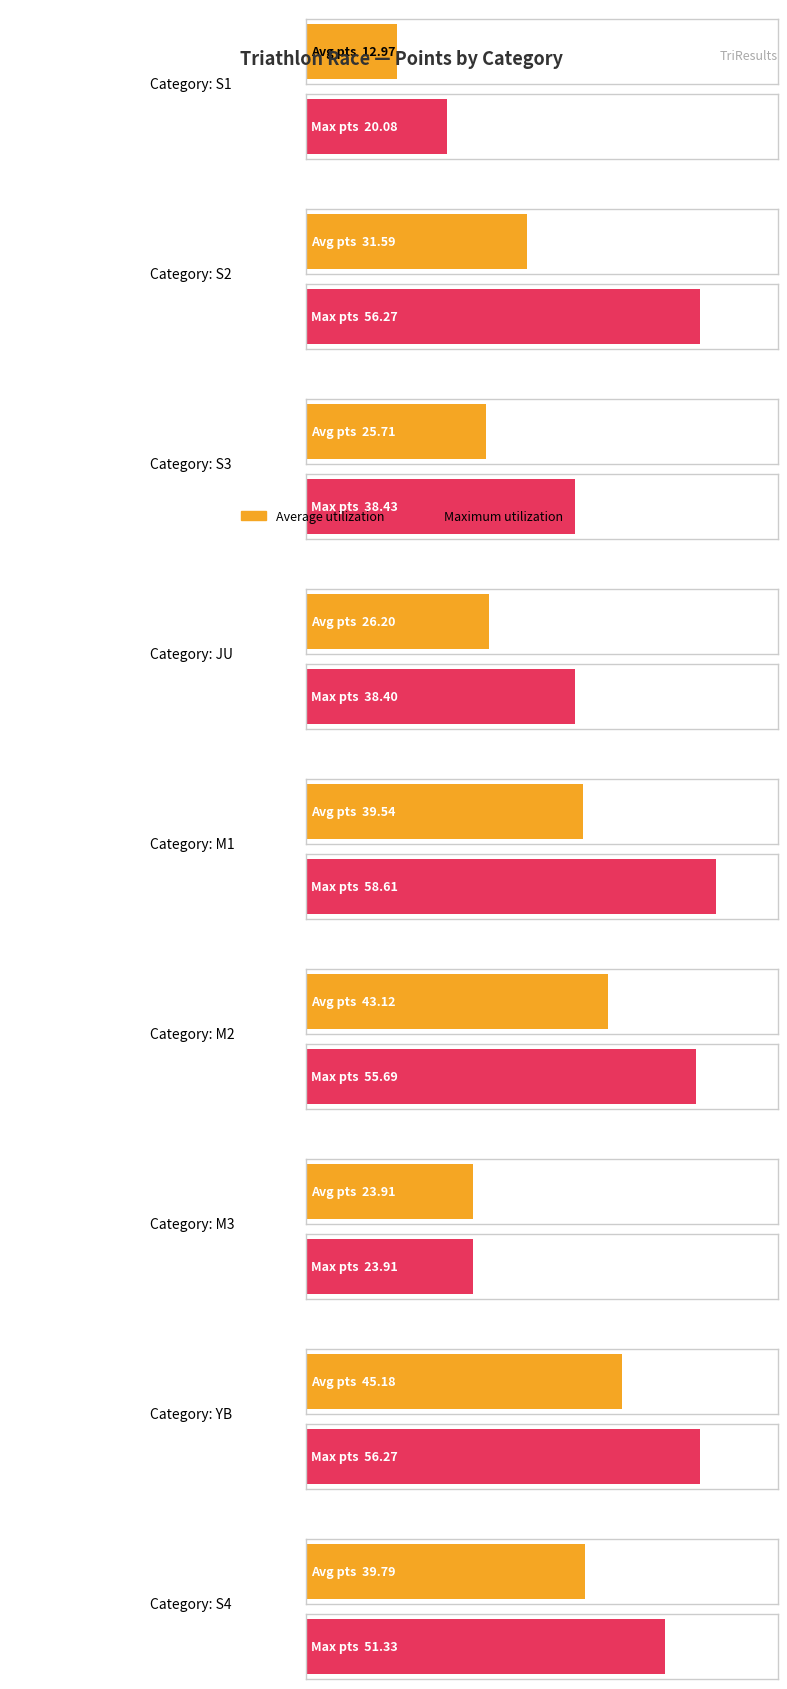

Rank the series by their maximum value, from lowest to highest.

Average utilization, Maximum utilization